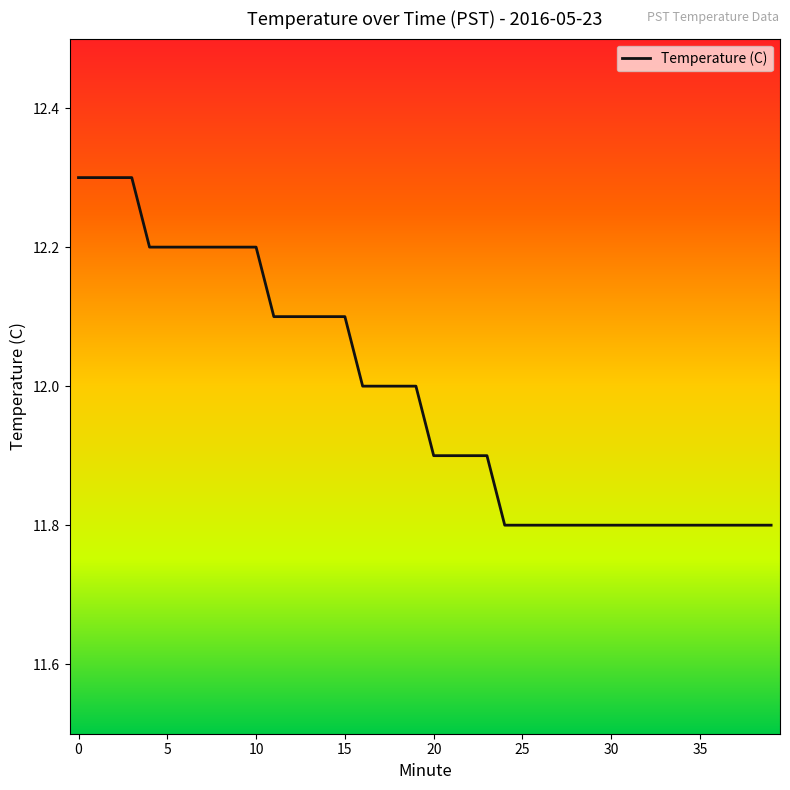

What is the maximum value shown in the chart?

12.3